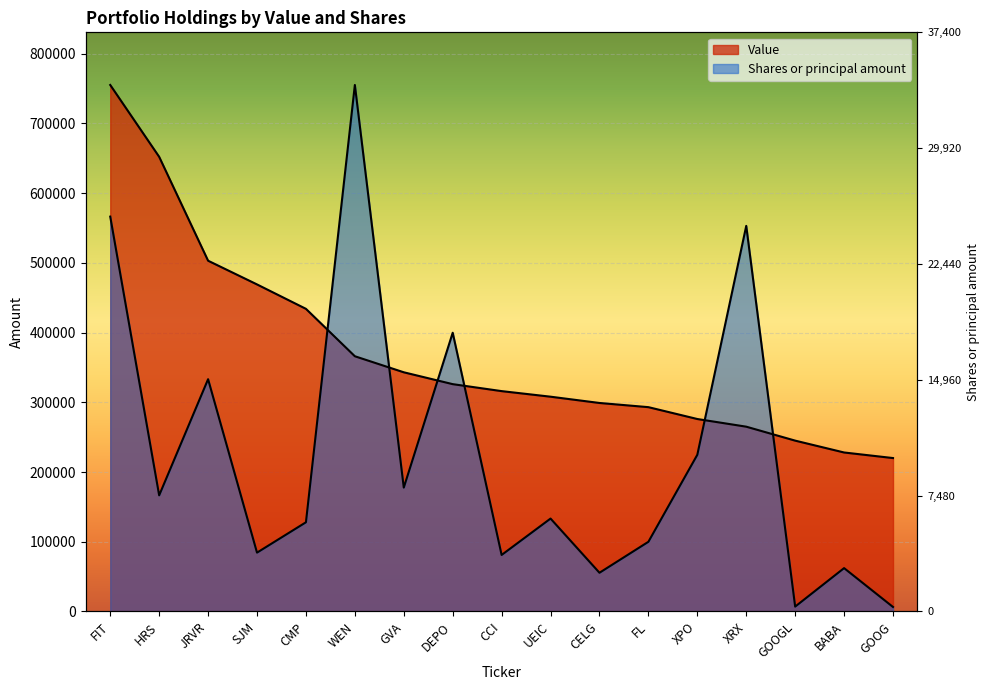

What is the label of the 9th point from the right?

CCI